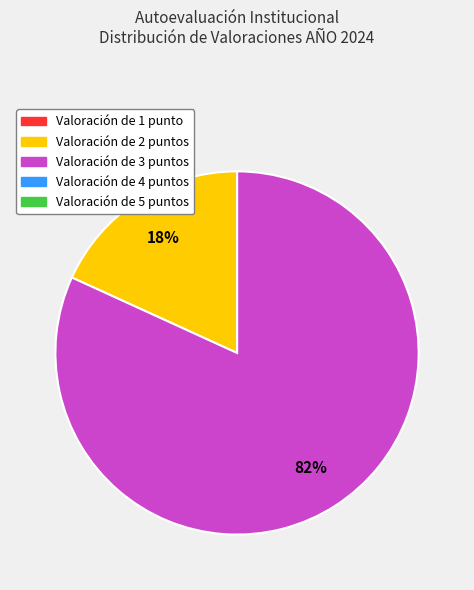

Which slice represents more than half of the pie?

Valoración de 3 puntos